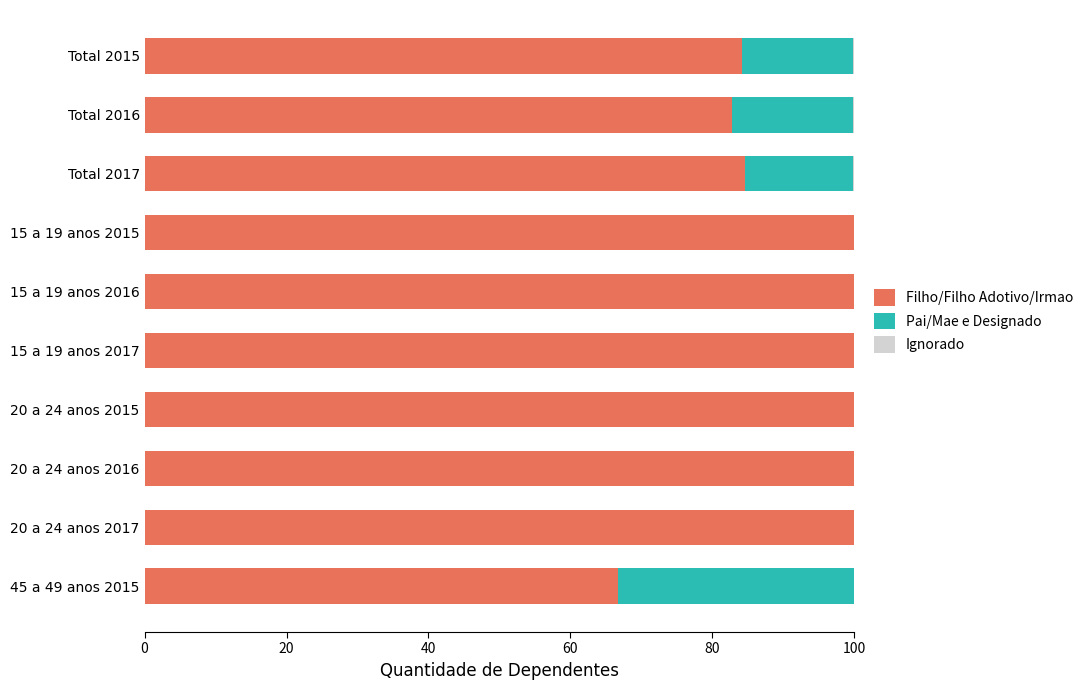

What is the total value across all series at 15 a 19 anos 2017?

100.0